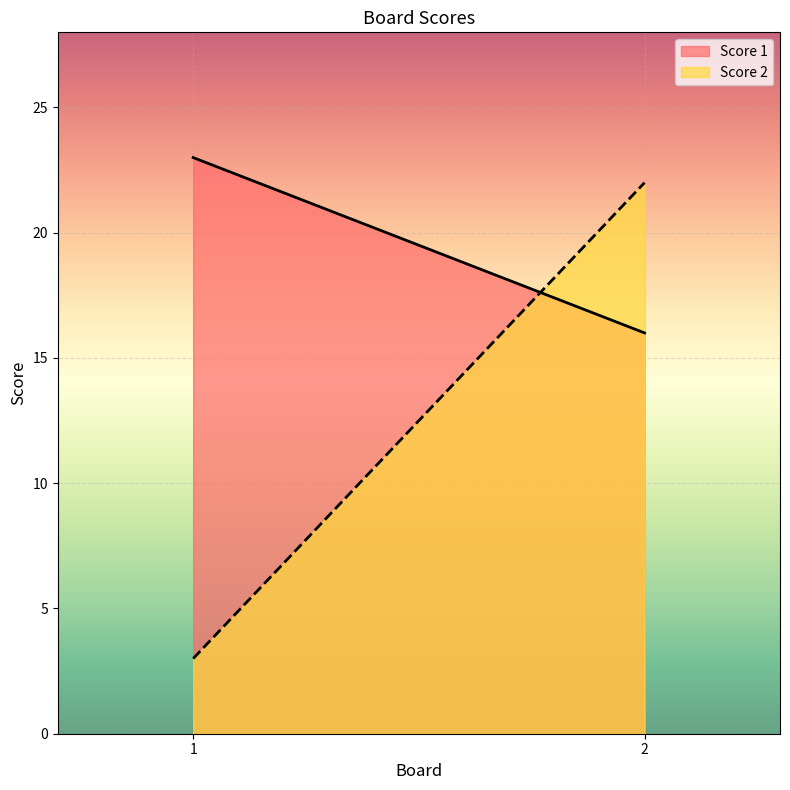

List the series in order of their overall mean, lowest first.

Score 2, Score 1